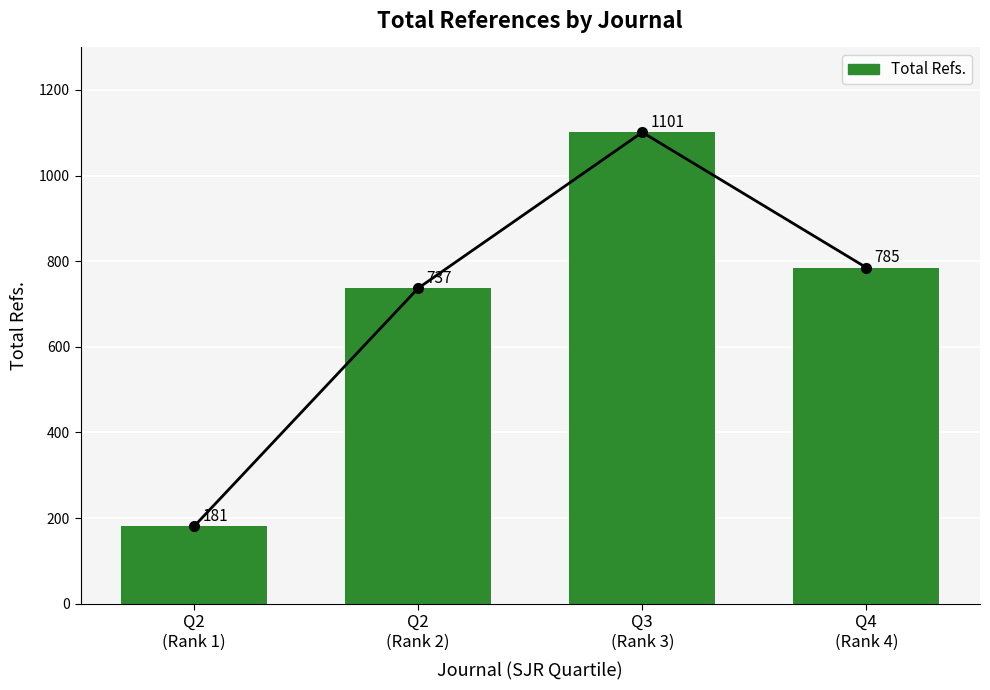

How many series are shown in this chart?

1